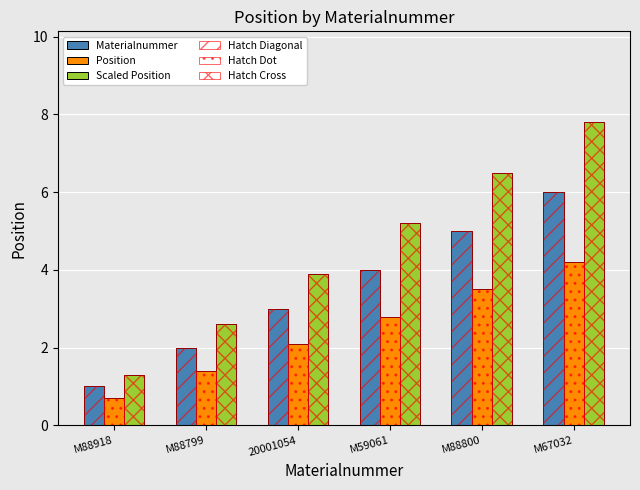

How many groups of bars are there?

6